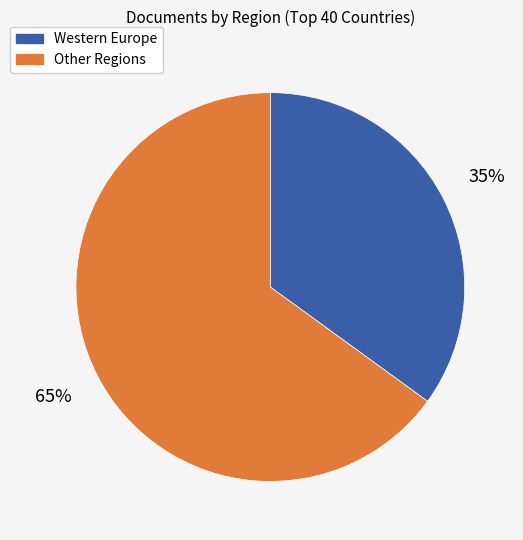

Does any single category account for the majority?

Yes